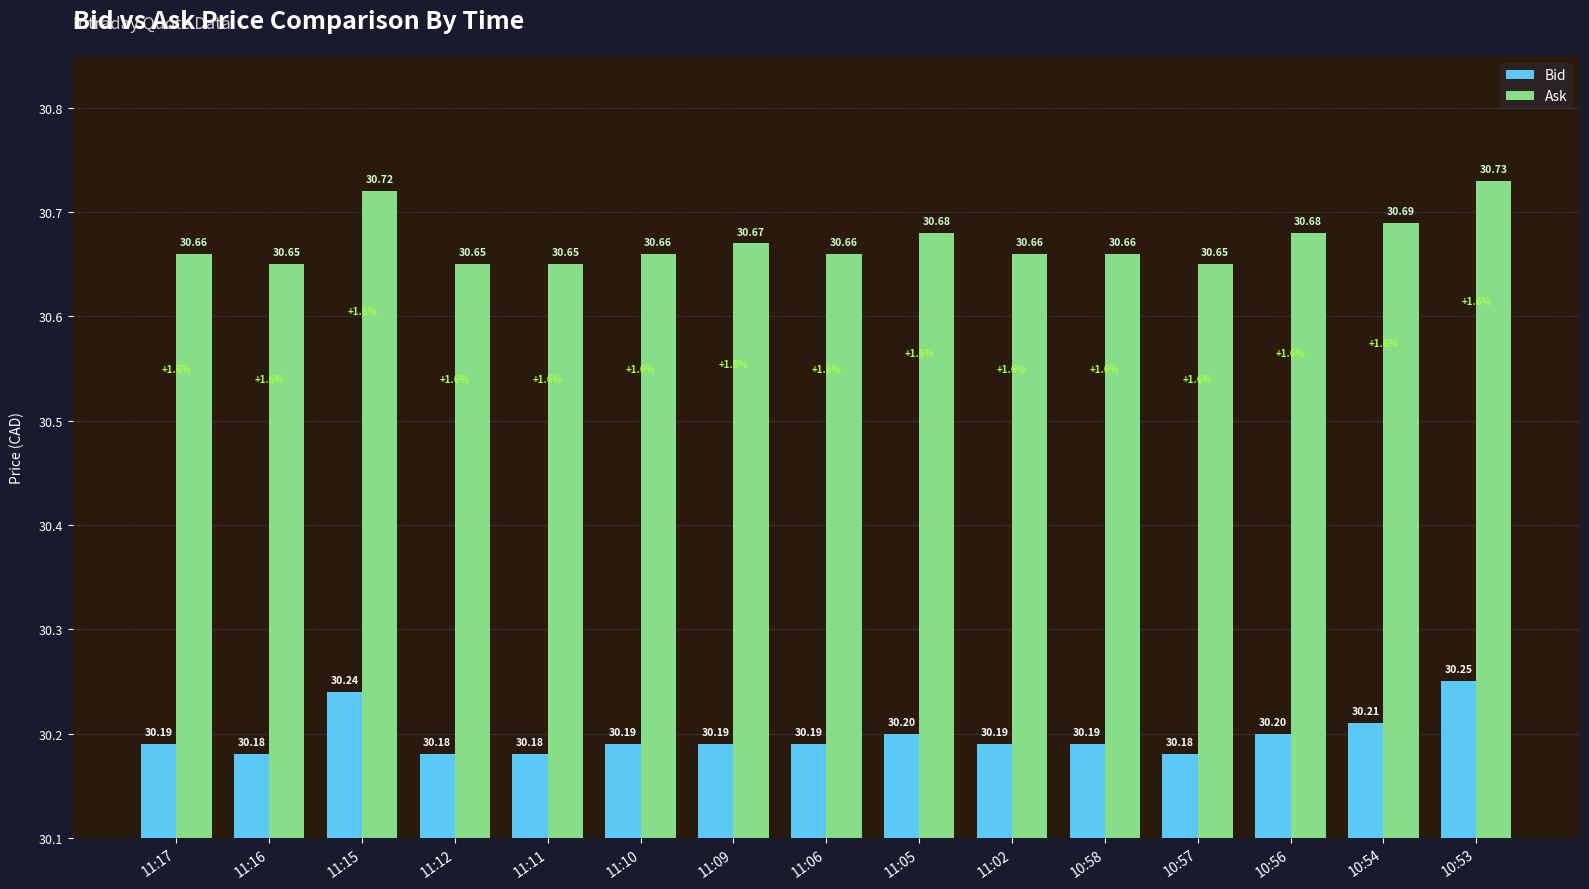

At how many categories does at least one series exceed 30?

15